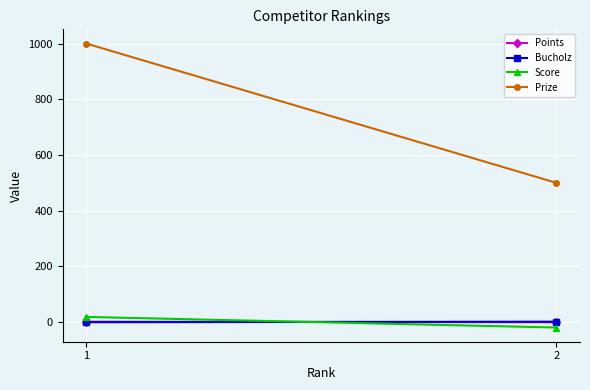

Reading right to left, extract all data points from this chart.

Points: 0	2
Bucholz: 2	0
Score: -19	19
Prize: 500	1000